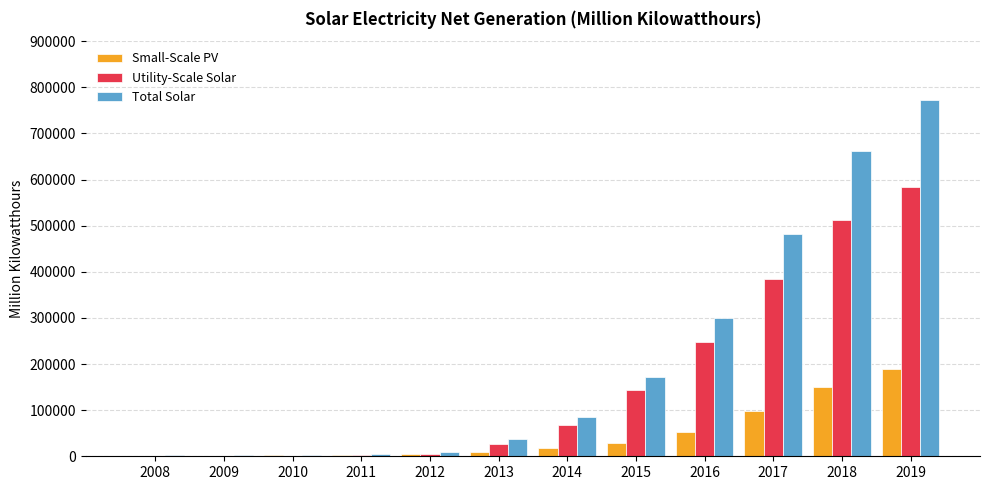

What is the highest value of the Utility-Scale Solar series?

583905.0